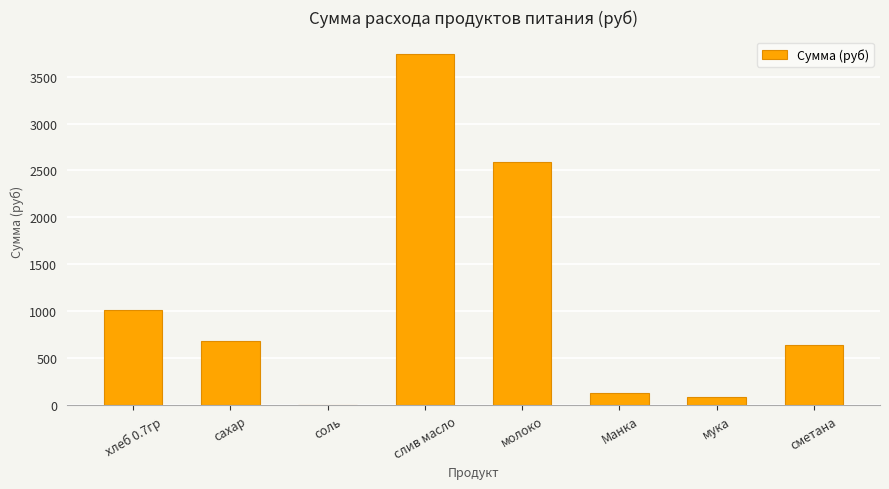

At which label is the value closest to 1871?

молоко